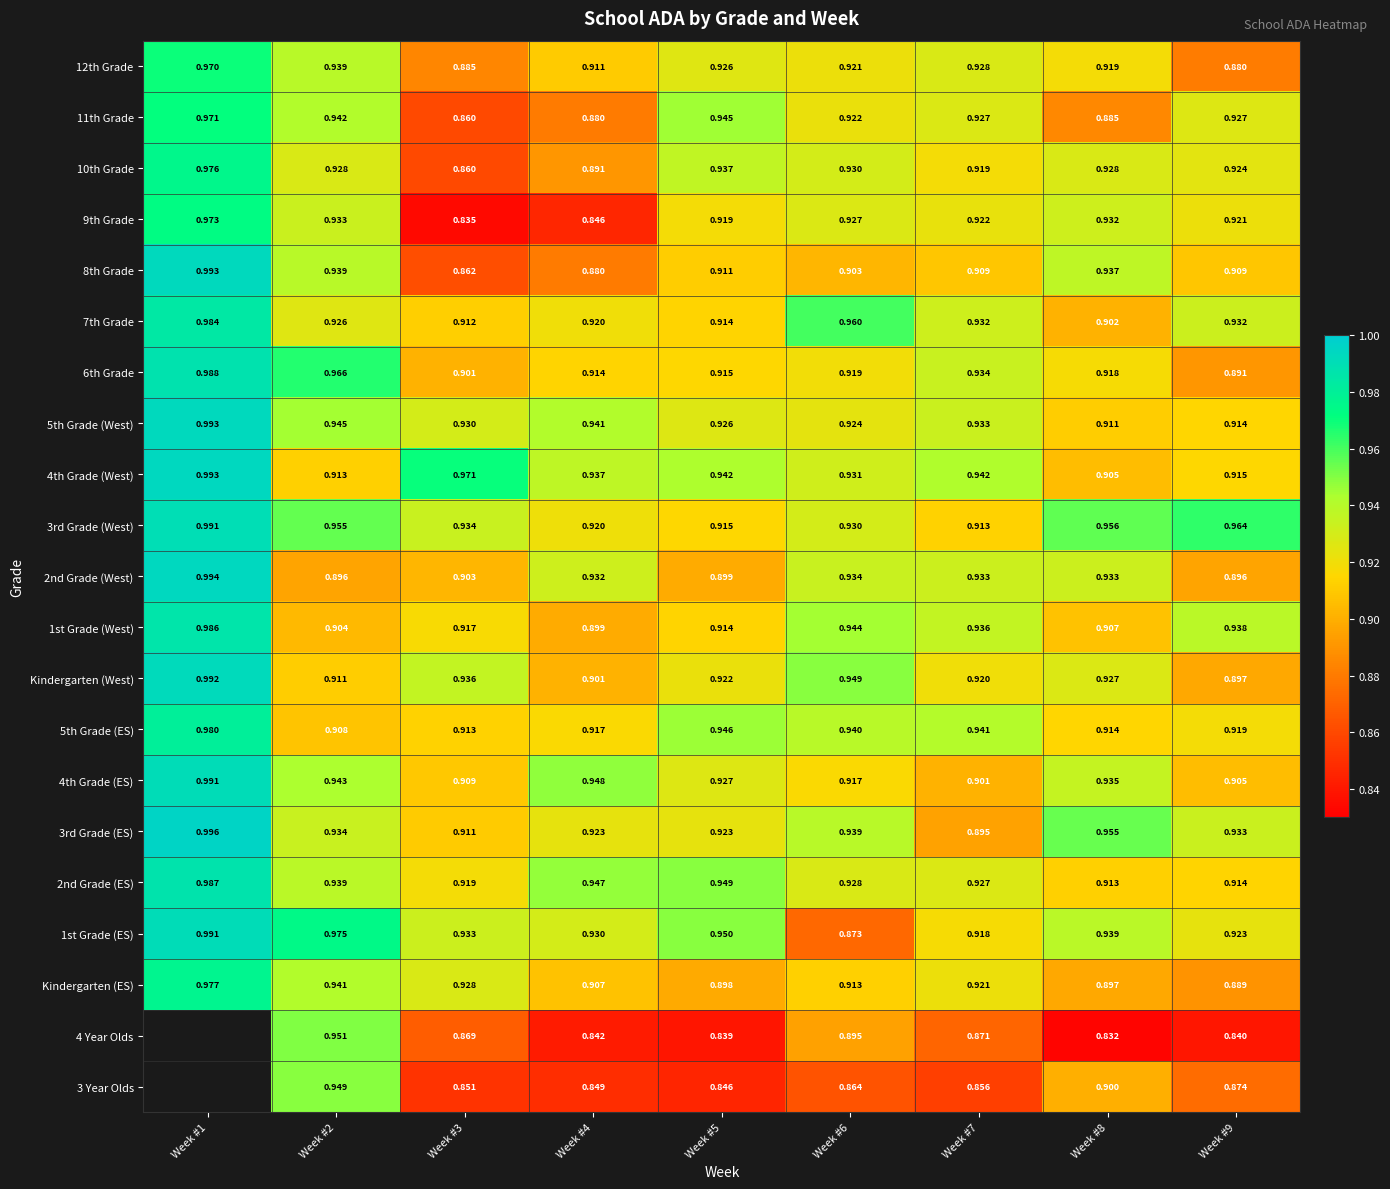

Which has a higher value, Week #1 or Week #2?

Week #1